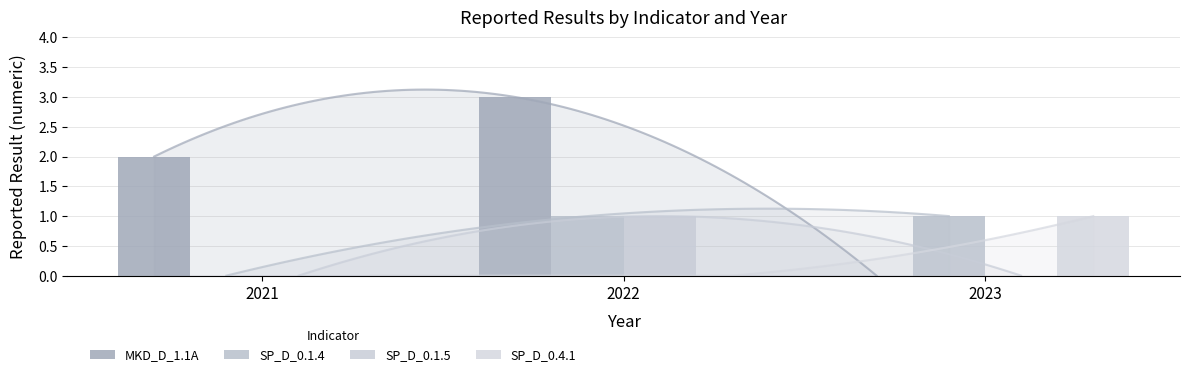

Reading right to left, extract all data points from this chart.

MKD_D_1.1A: 0	3	2
SP_D_0.1.4: 1	1	0
SP_D_0.1.5: 0	1	0
SP_D_0.4.1: 1	0	0